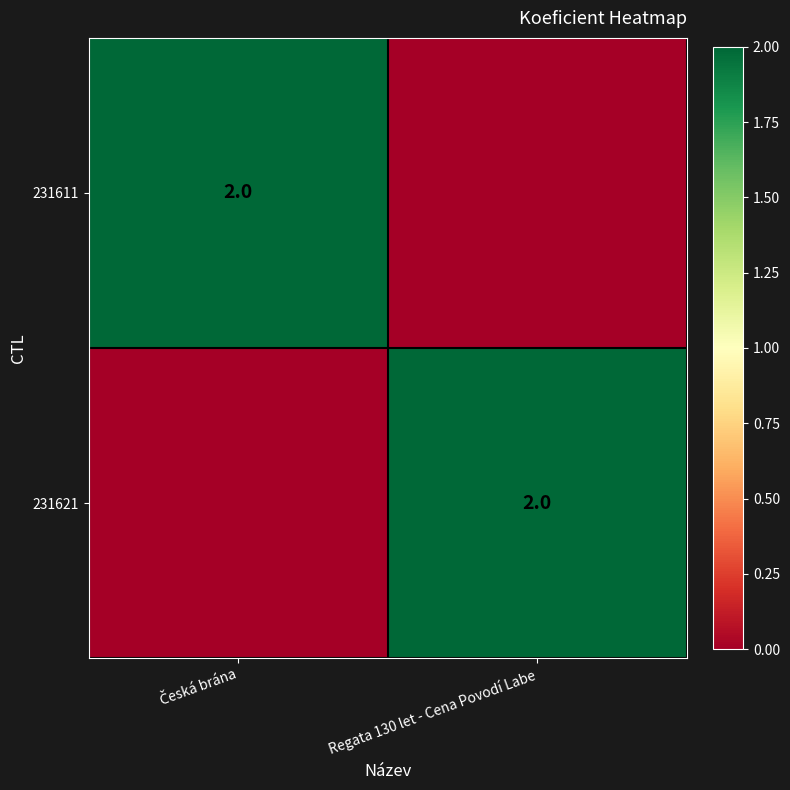

What is the difference between the 231621 values at Regata 130 let - Cena Povodí Labe and Česká brána?

2